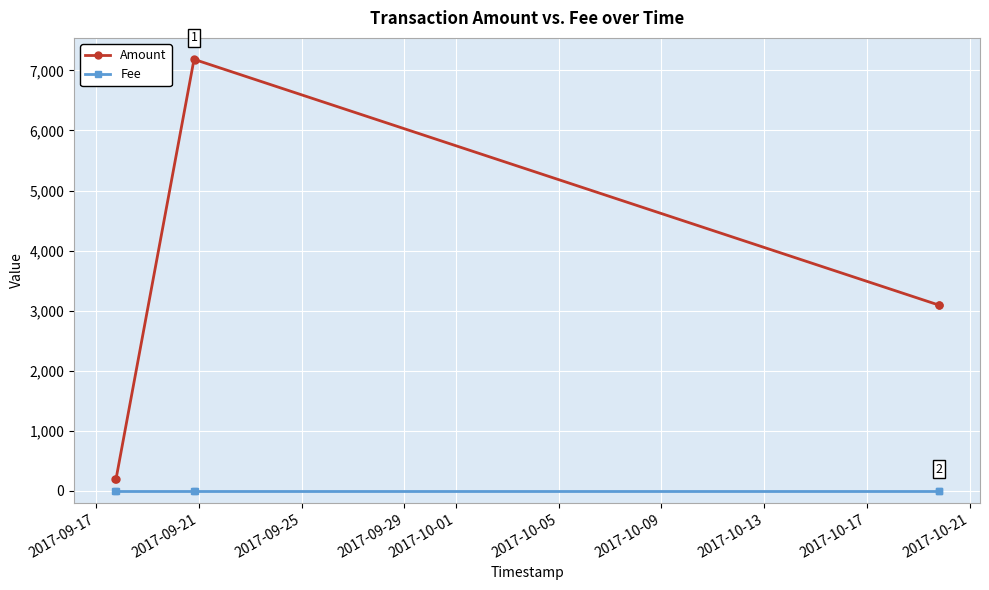

In Amount, how many points are lower than both neighbors (excluding endpoints)?

1